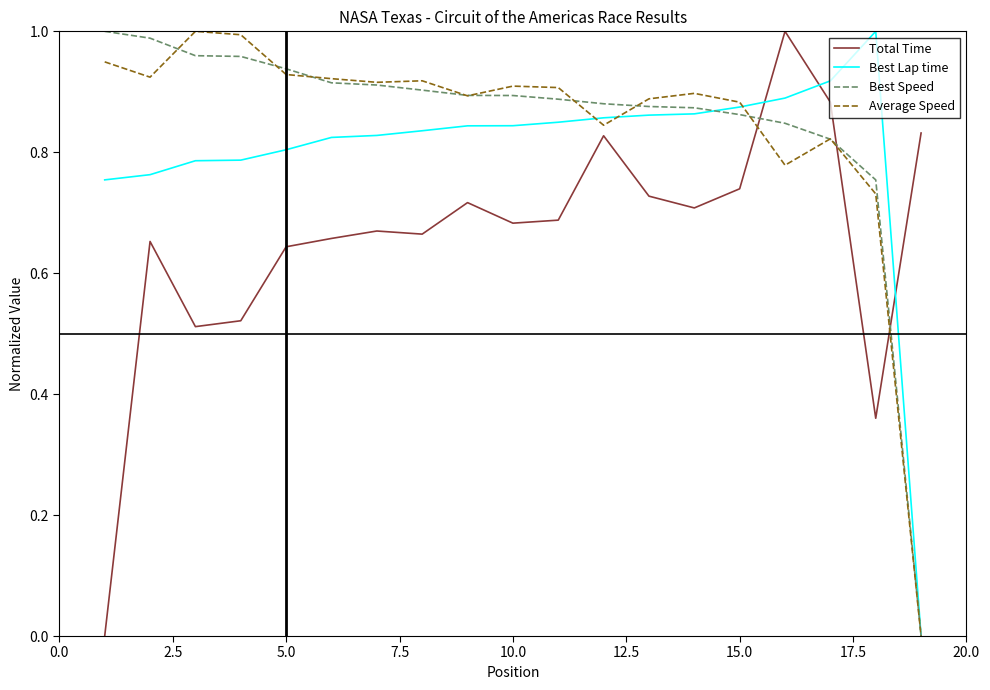

True or false: Total Time and Best Lap time cross at least once.

True